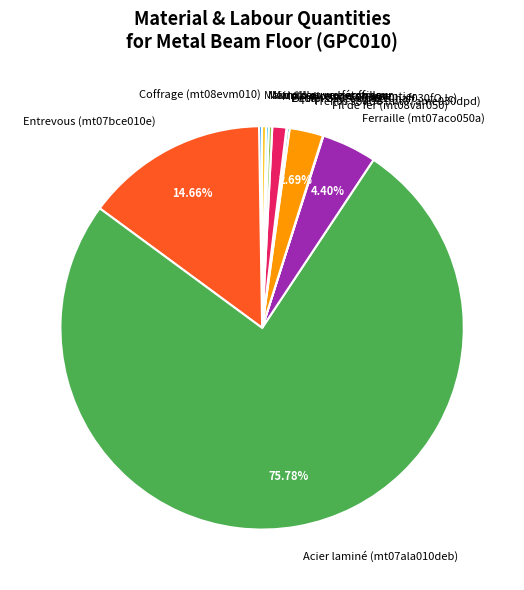

Which slice represents more than half of the pie?

Acier laminé (mt07ala010deb)